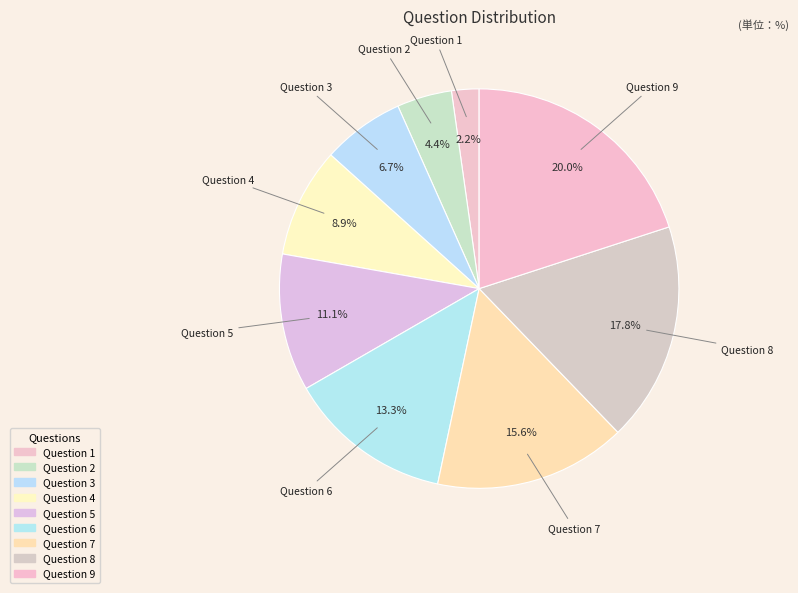

Between Question 4 and Question 6, which is larger?

Question 6